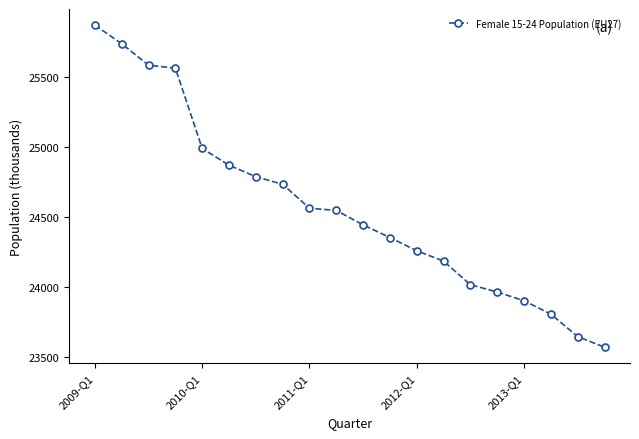

What is the smallest value displayed?

23573.0